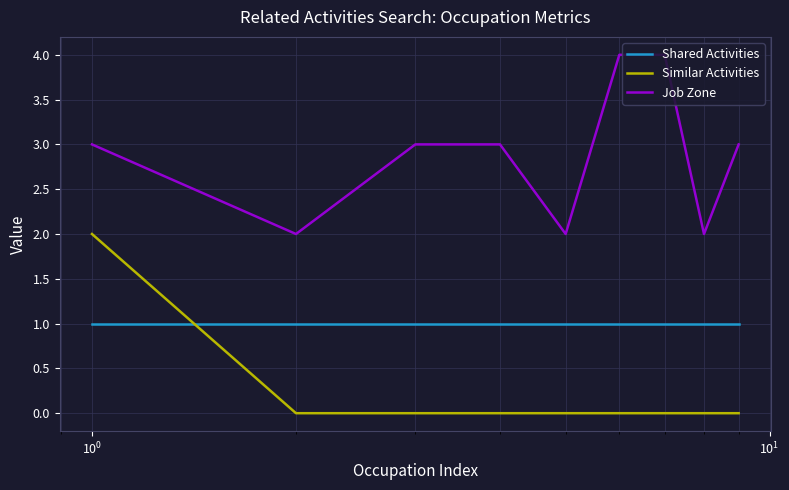

Which series has the largest total across all categories?

Job Zone